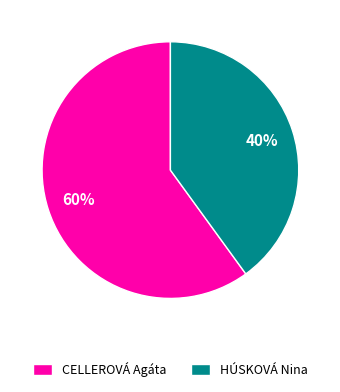

What percentage is the HÚSKOVÁ Nina slice, to the nearest percent?

40%